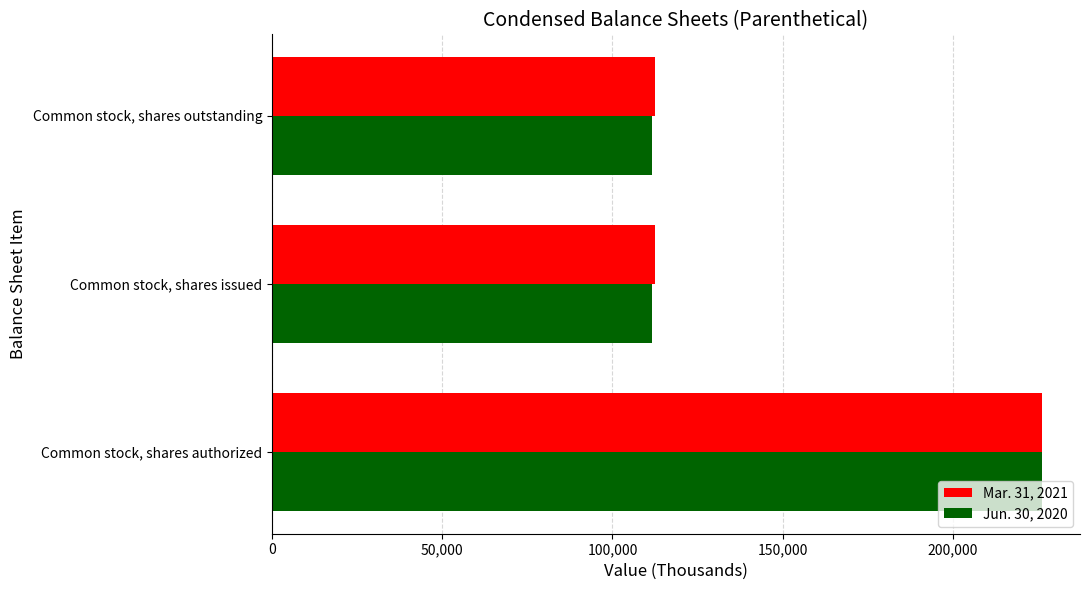

Which series has the largest range (max minus min)?

Jun. 30, 2020